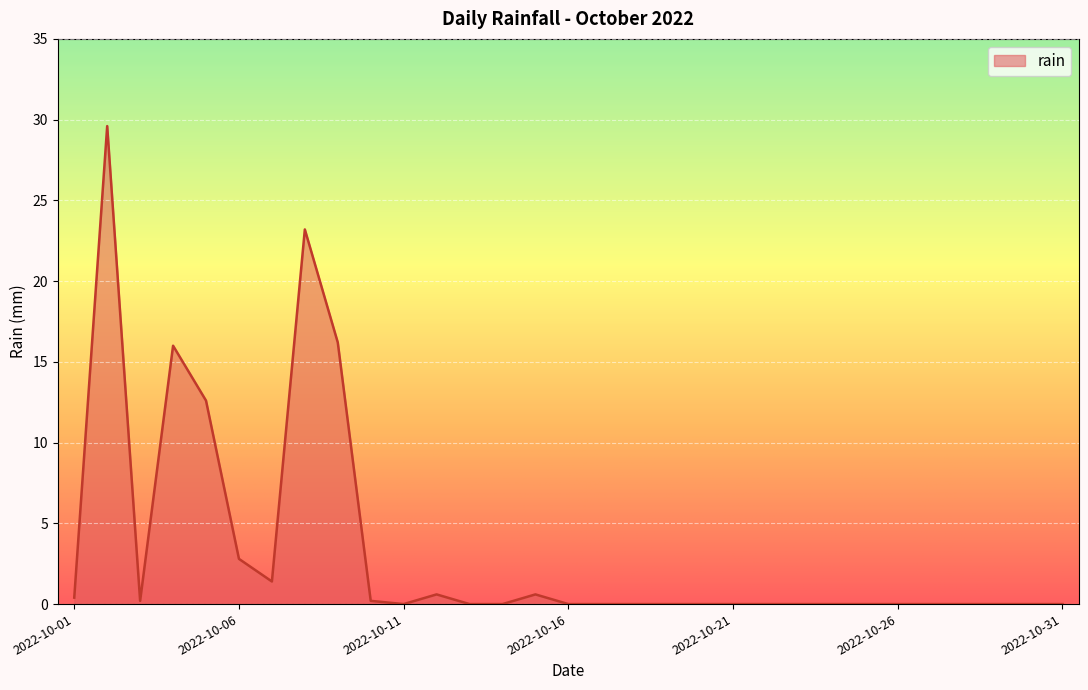

What is the difference between the maximum and minimum values?

29.6